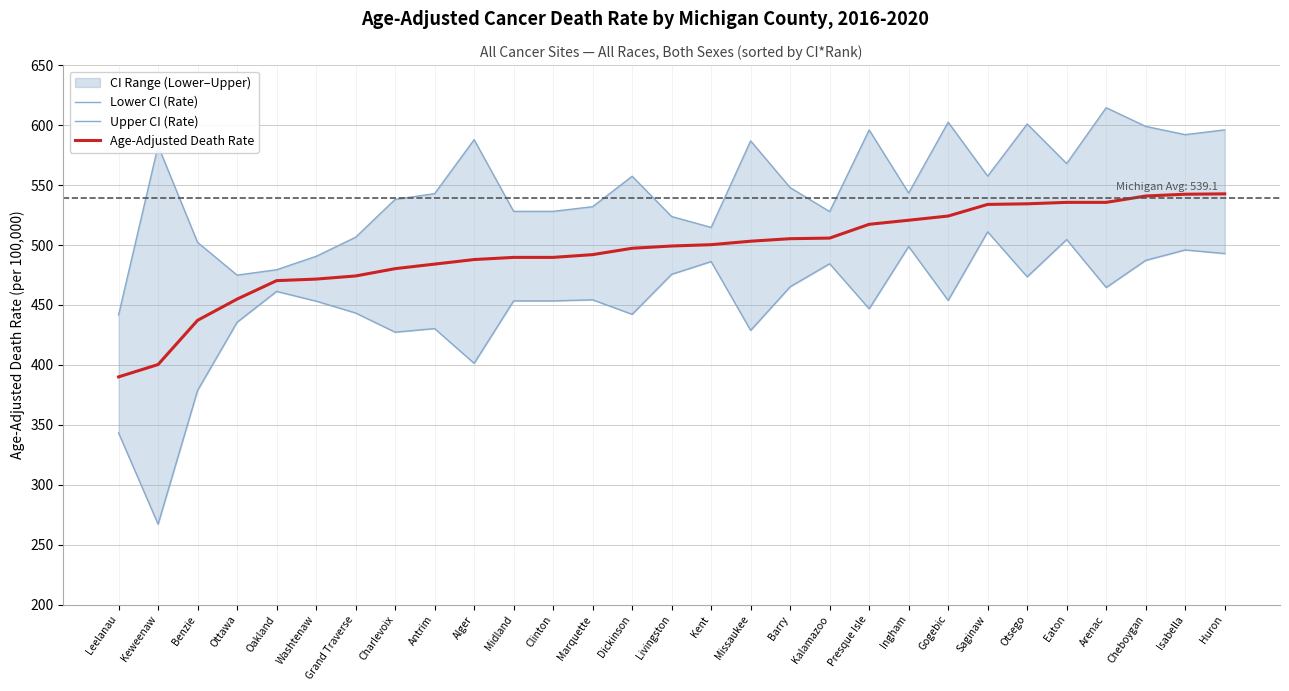

What is the total value across all series at Livingston?

1498.6